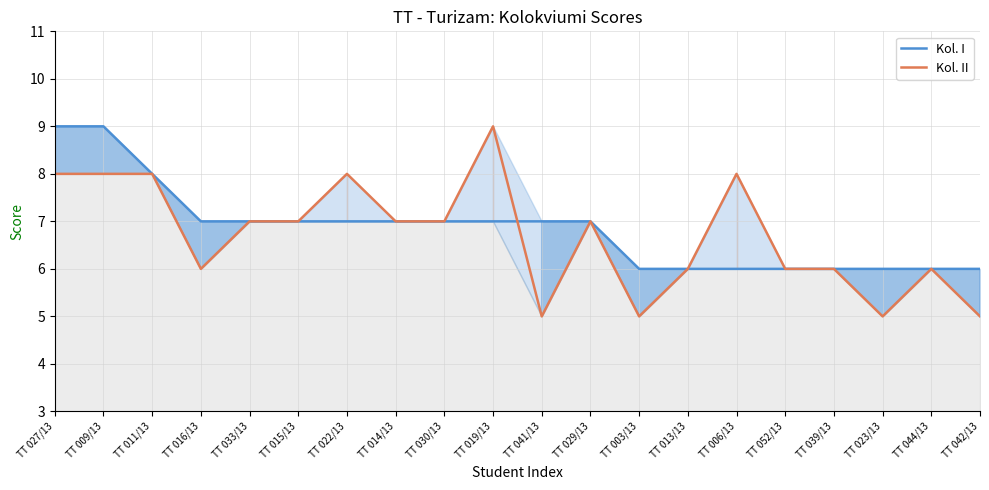

How many interior local valleys does the Kol. II series have?

4